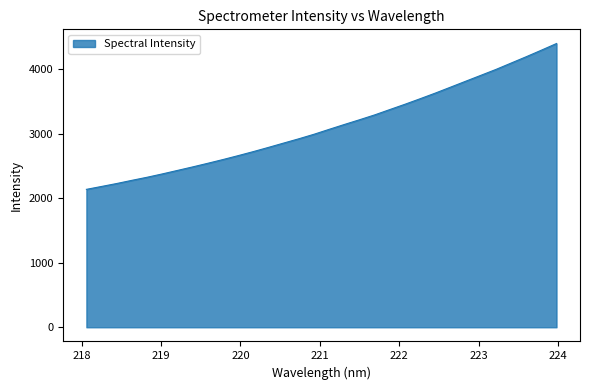

What is the smallest value displayed?

2139.7